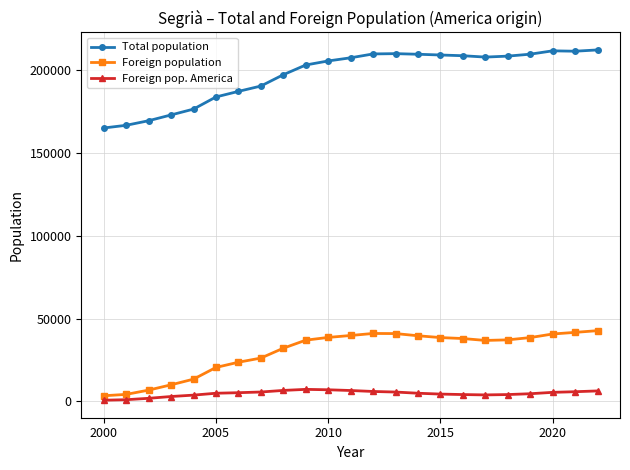

Which series has the largest total across all categories?

Total population